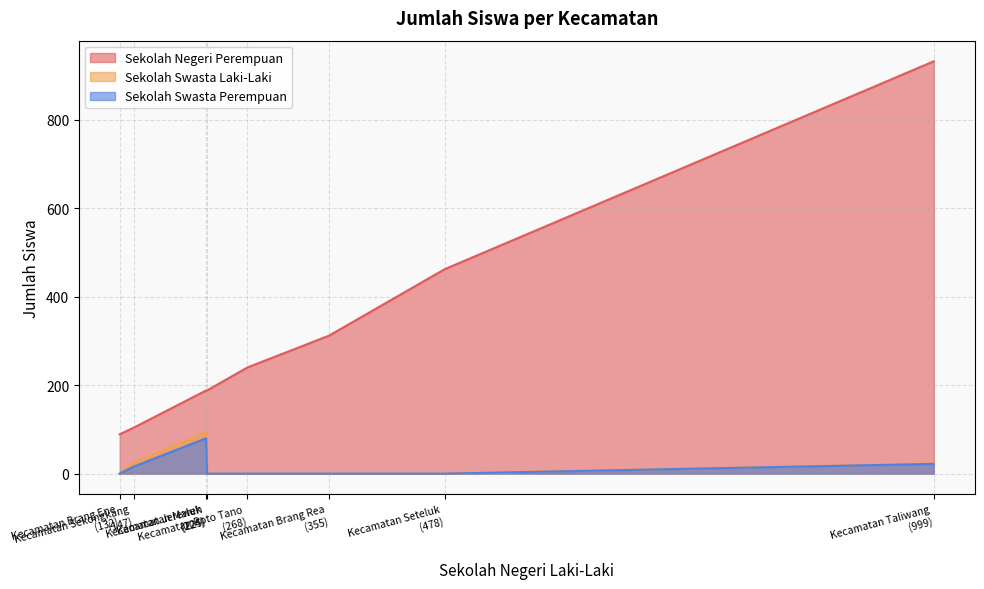

At how many categories does at least one series exceed 318?

2